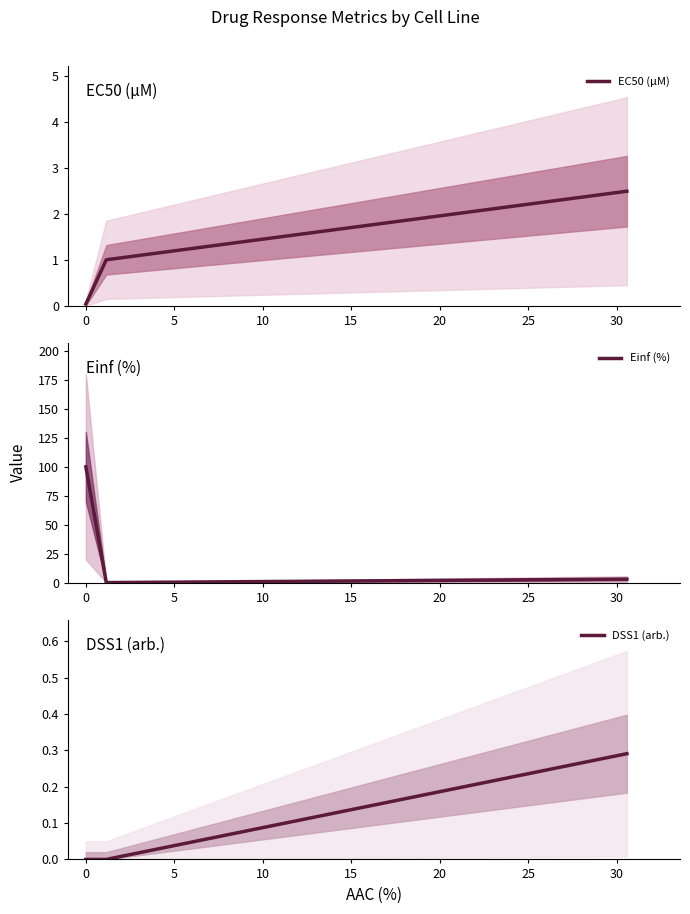

What are all the series names shown in the legend?

EC50 (µM), Einf (%), DSS1 (arb.)